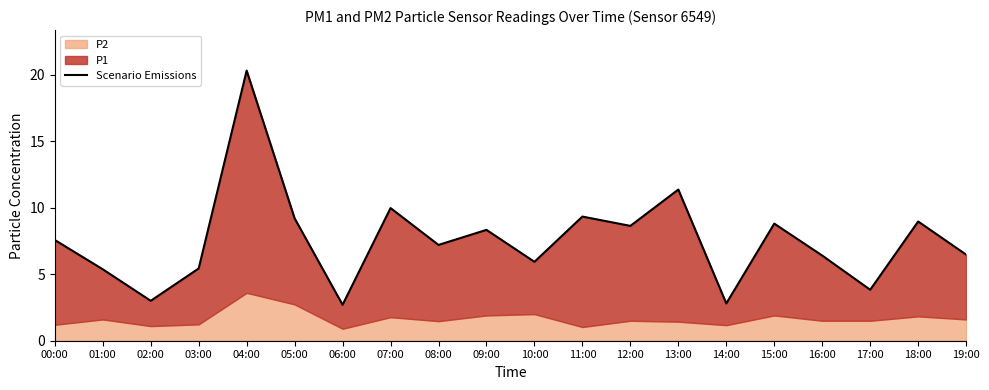

Rank the categories by value from highest to lowest.

04:00, 13:00, 07:00, 11:00, 05:00, 18:00, 15:00, 12:00, 09:00, 00:00, 08:00, 19:00, 16:00, 10:00, 03:00, 01:00, 17:00, 02:00, 14:00, 06:00